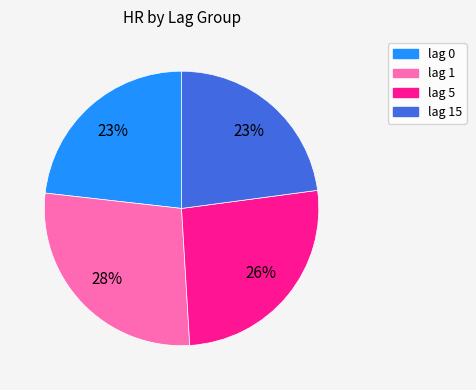

To the nearest percent, what is the difference between the largest and smallest slice percentages?

5%